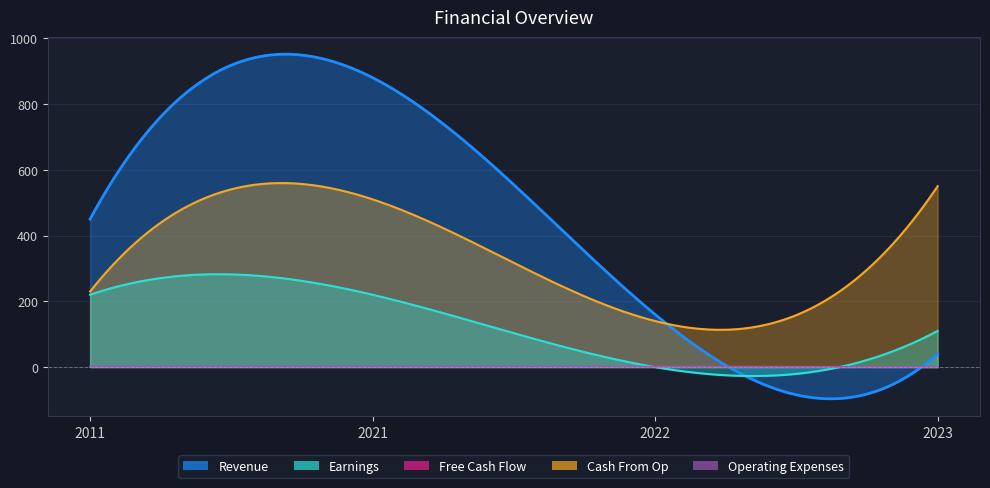

After their last crossing, which series has the higher values: Cash From Op or Operating Expenses?

Cash From Op